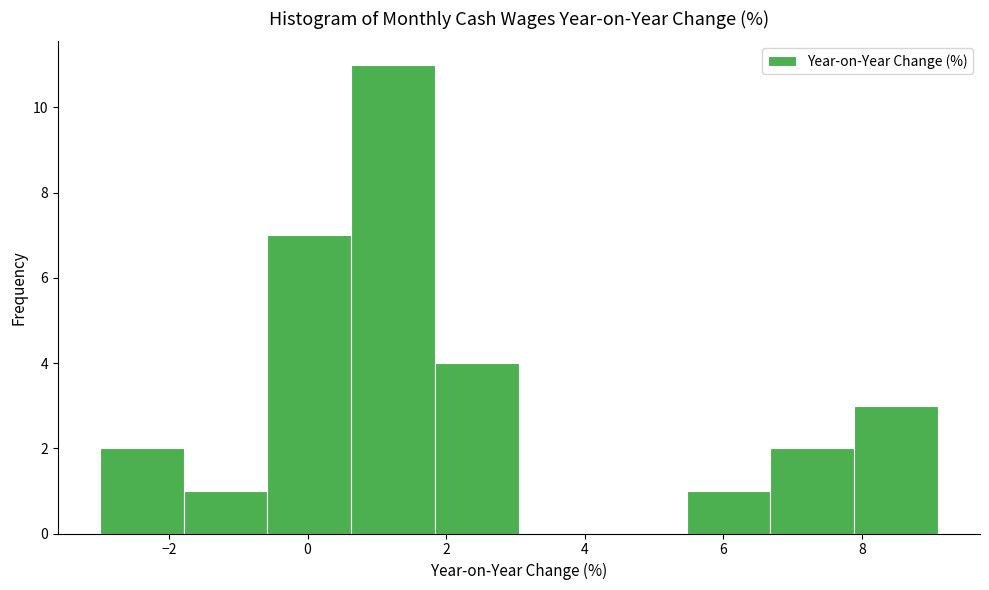

Reading left to right, transcribe this chart: for each bar, give the range it covers on the x-axis and its height. Neither the bar edges nor the heights are printed on the chart, so give them approximately, as read against the axes.

-3.0 to -1.8: 2
-1.8 to -0.6: 1
-0.6 to 0.6: 7
0.6 to 1.8: 11
1.8 to 3.0: 4
3.0 to 4.2: 0
4.2 to 5.4: 0
5.4 to 6.6: 1
6.6 to 7.8: 2
7.8 to 9.2: 3